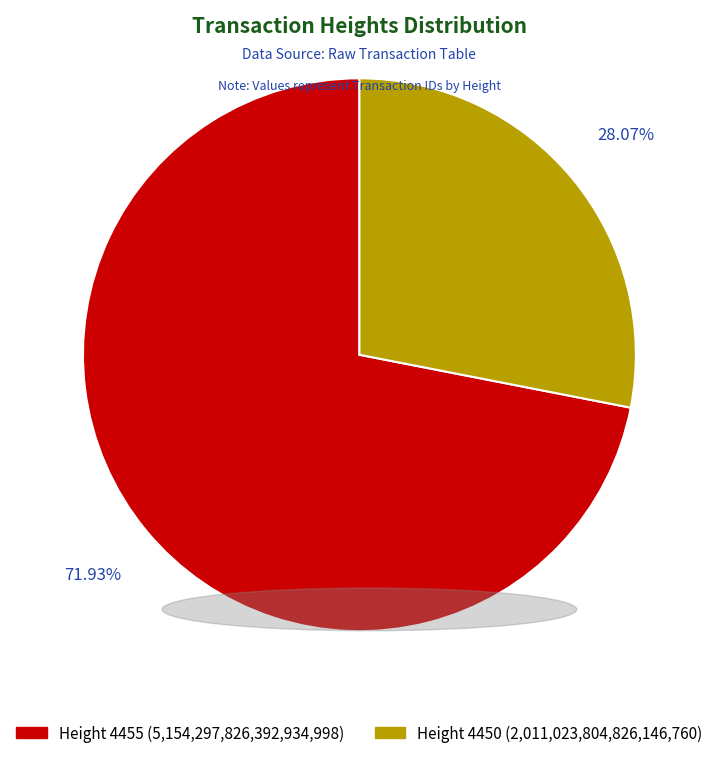

Is there a majority slice in this chart?

Yes